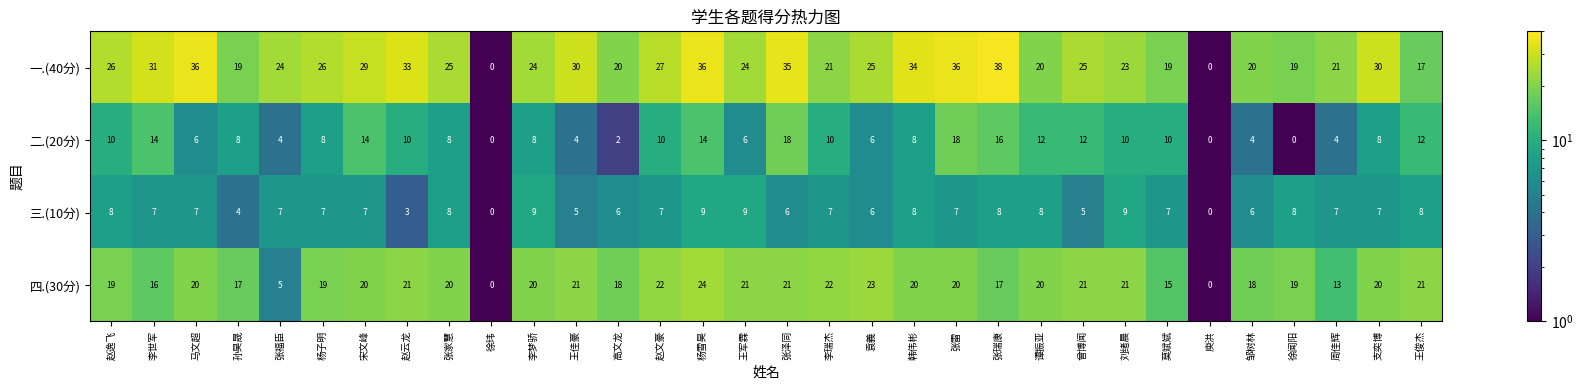

What is the sum of all 四.(30分) values?

574